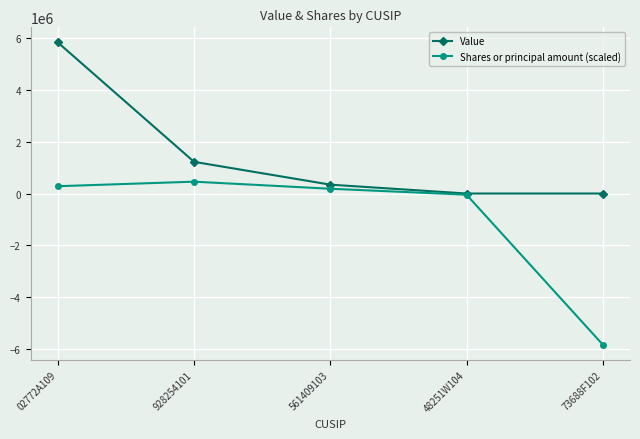

At which label does Value reach its peak?

02772A109